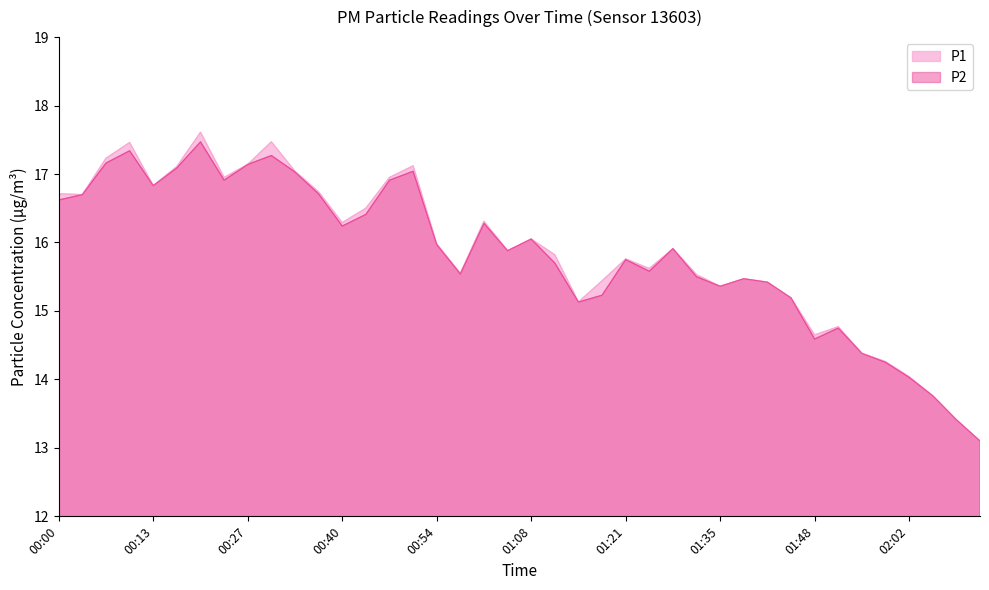

What is the maximum value shown in the chart?

17.6